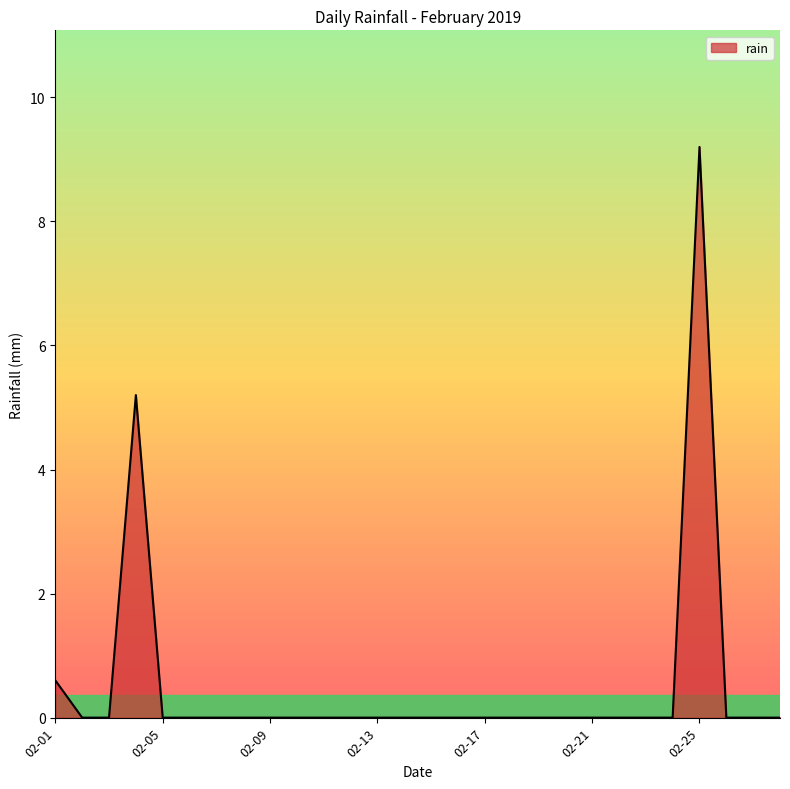

What is the maximum value shown in the chart?

9.2